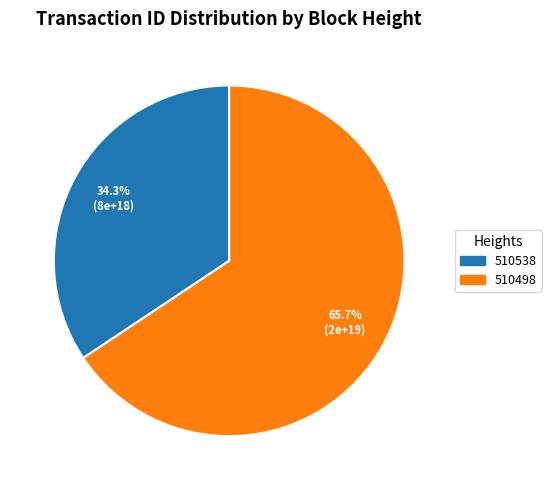

To the nearest percent, what is the difference between the largest and smallest slice percentages?

31%